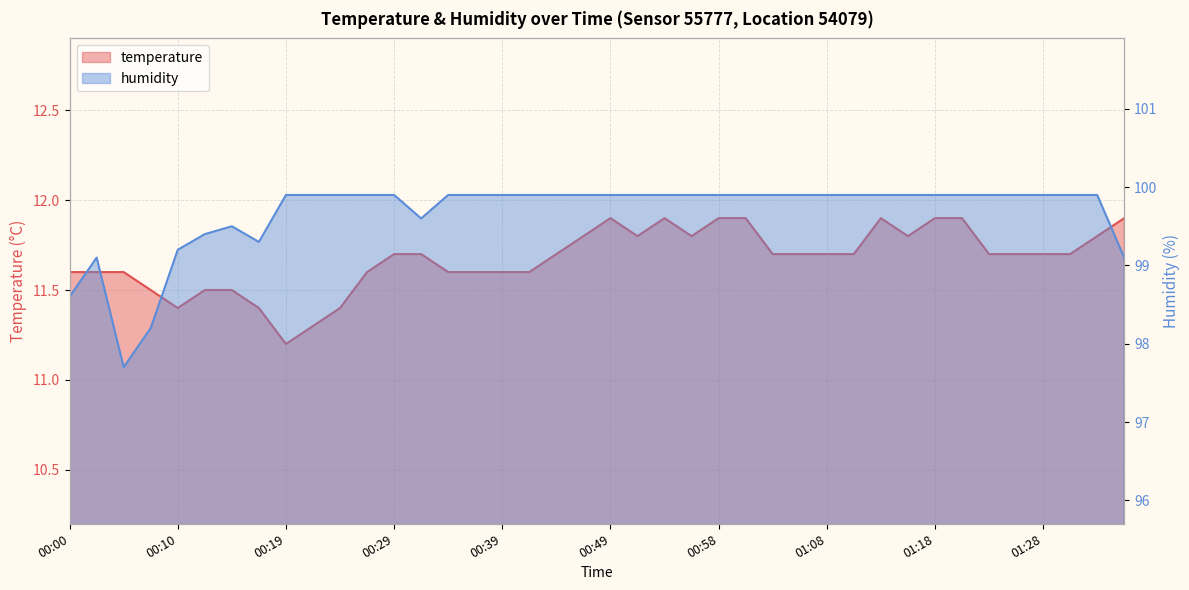

What is the value of the humidity point at the 16th from the left?

99.9